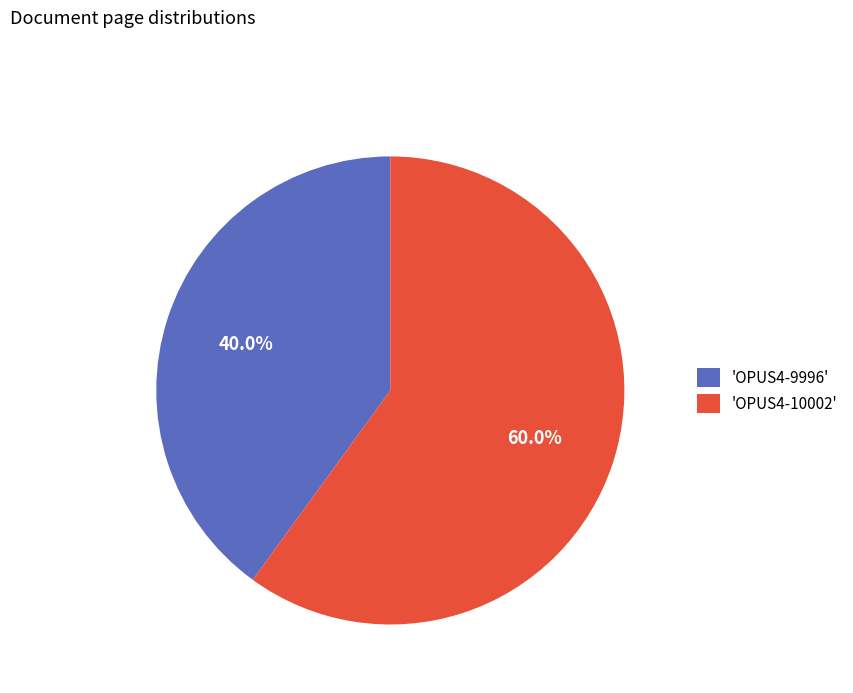

Count the number of slices in the pie.

2